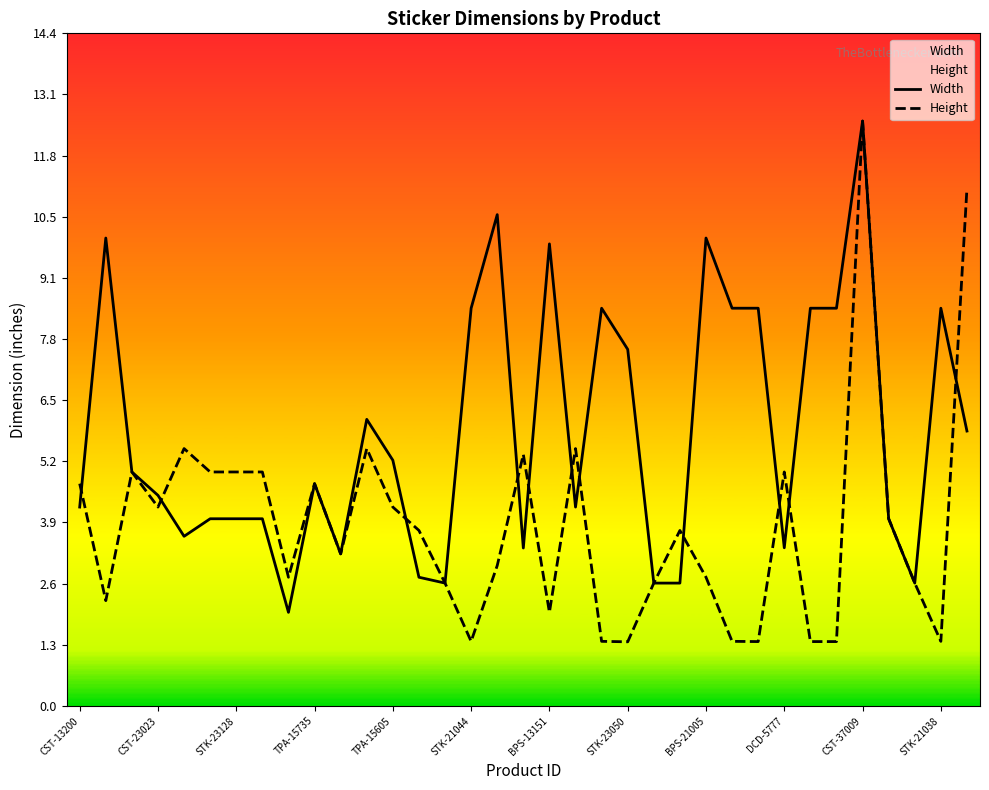

How many data points in Width are above 4?

21